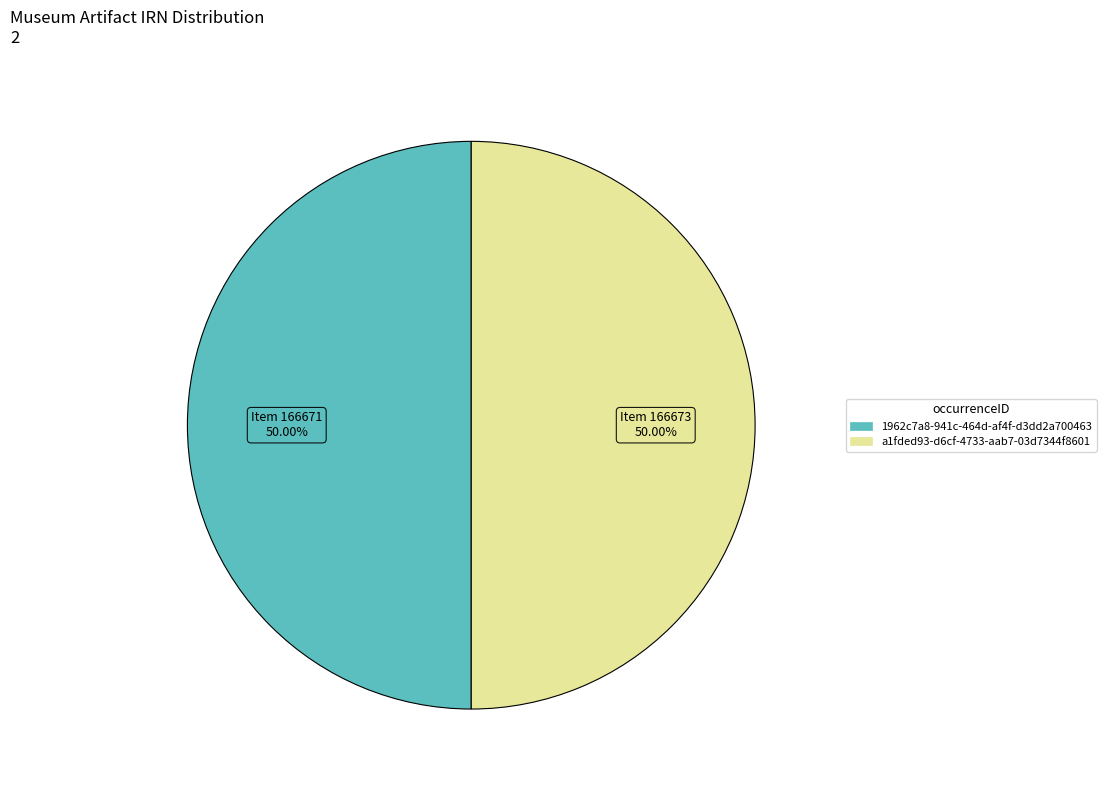

What is the ratio of the value at 1962c7a8-941c-464d-af4f-d3dd2a700463 to the value at a1fded93-d6cf-4733-aab7-03d7344f8601?

1.0